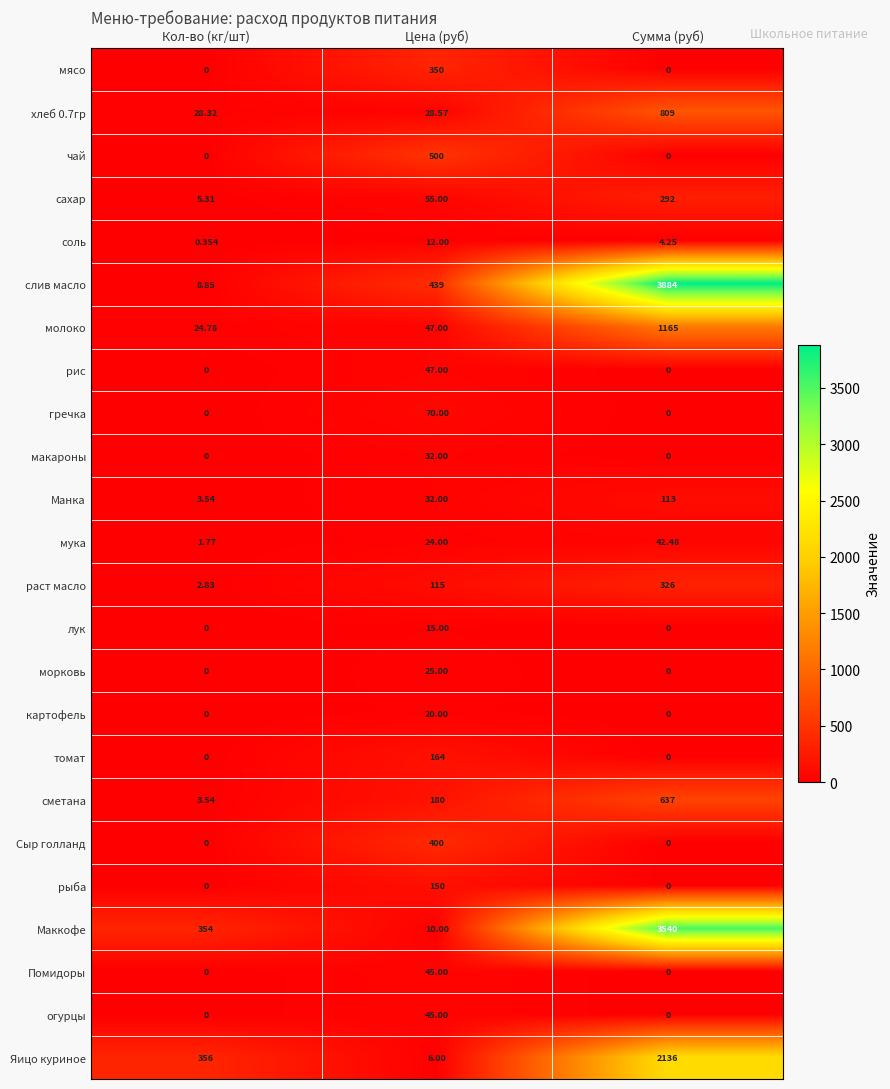

List the labels in order of раст масло value, largest first.

Сумма (руб), Цена (руб), Кол-во (кг/шт)